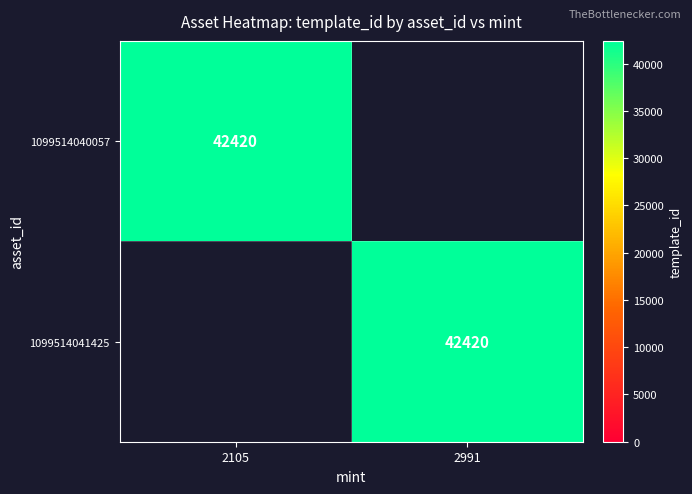

The value of 1099514040057 at 2105 is 42420. True or false?

True